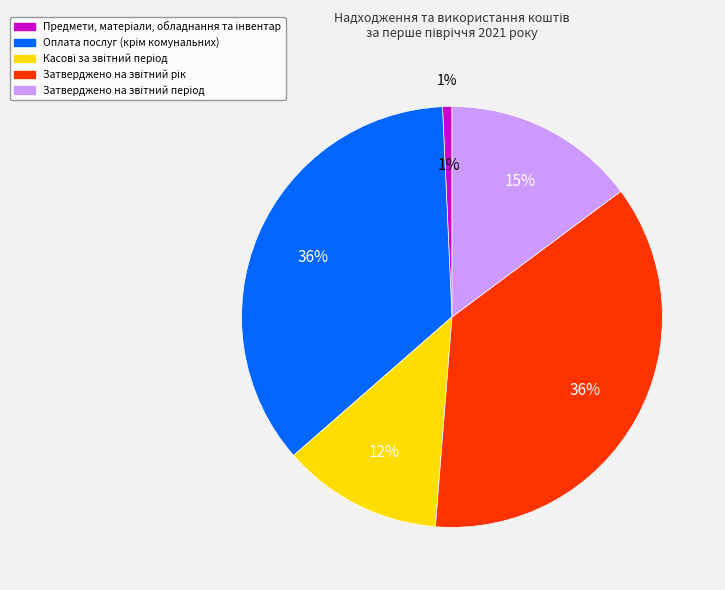

Which slice is the largest?

Затверджено на звітний рік